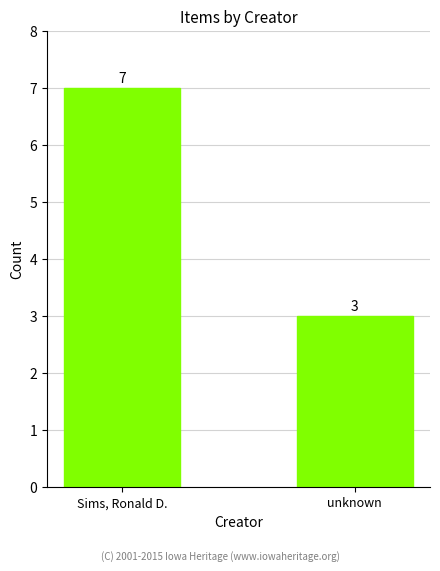

What is the sum of the values at unknown and Sims, Ronald D.?

10